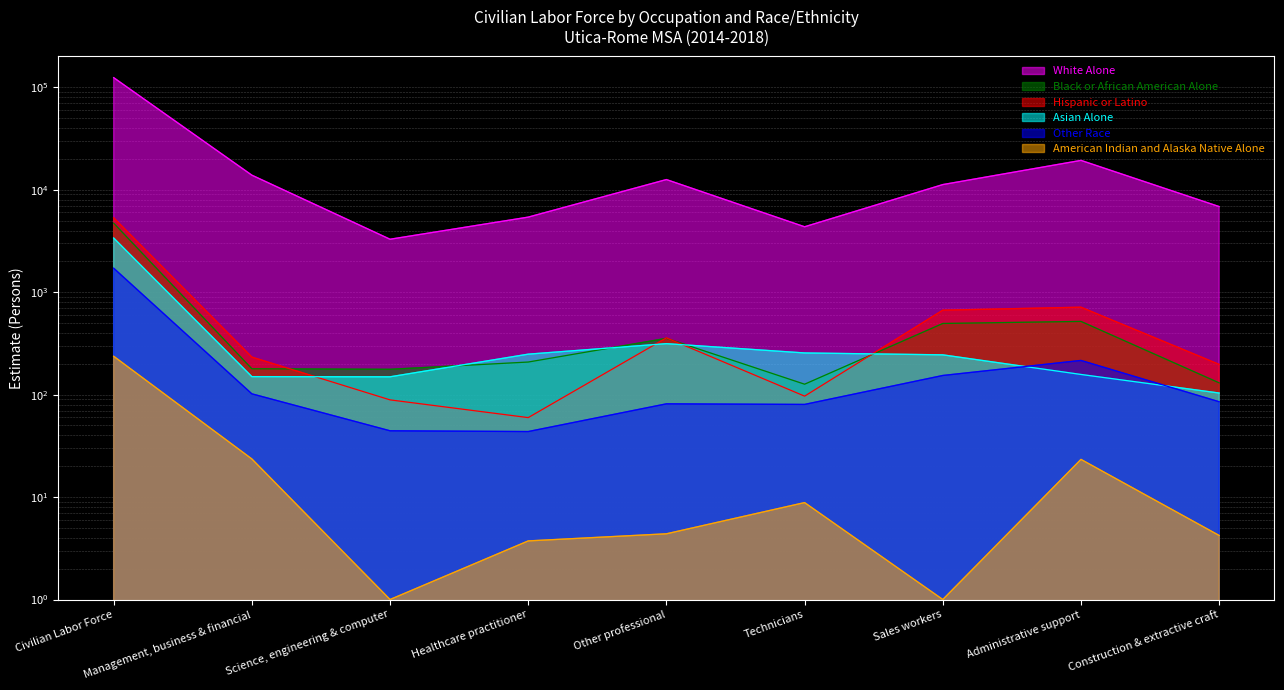

What is the sum of all Hispanic or Latino values?

7742.1